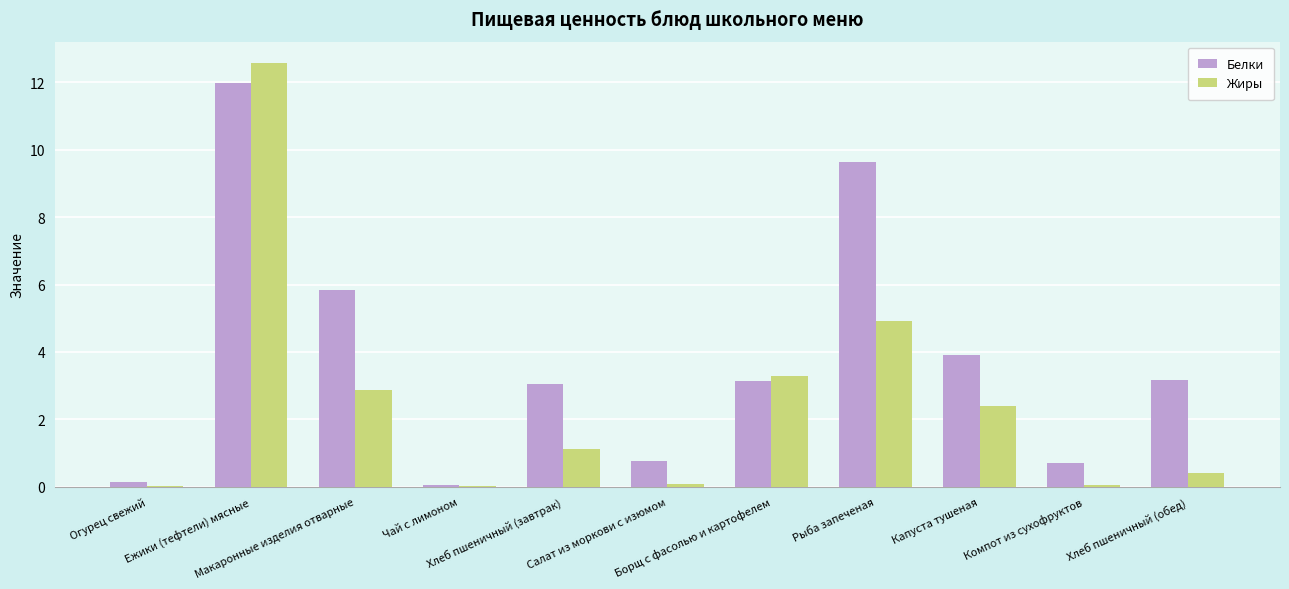

Which series has the largest total across all categories?

Белки